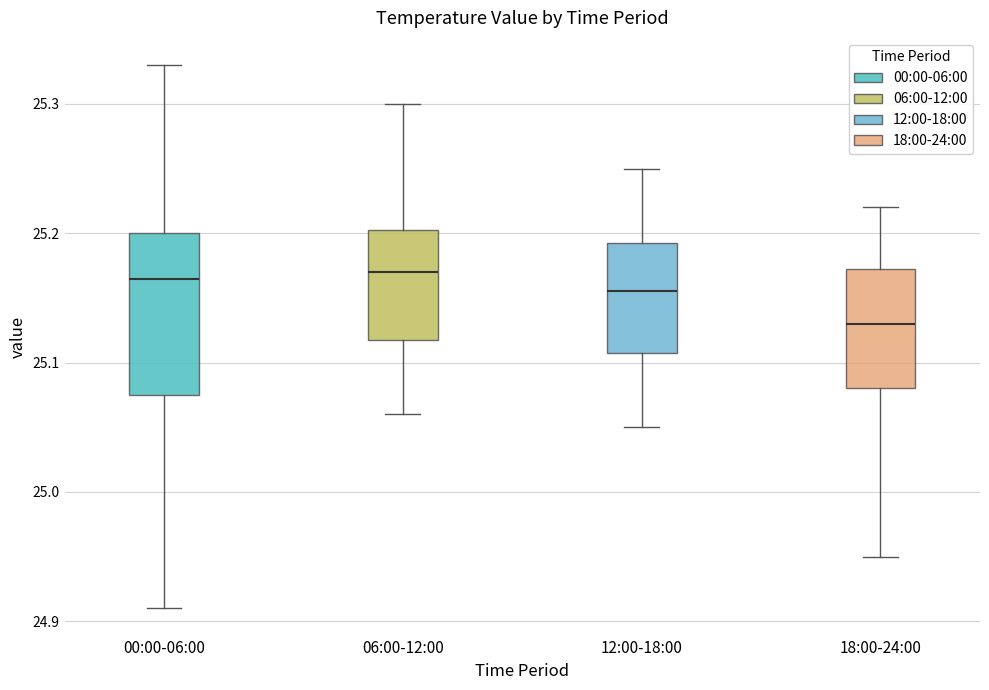

Reading left to right, transcribe this box plot: for each box, give where its median line is, the range the box spans, and where its two whiskers end, as read against the y-axis. The values are not printed on the chart, so give them approximately, as read against the axis.

00:00-06:00: median 25.17, box 25.08 to 25.20, whiskers 24.91 to 25.33
06:00-12:00: median 25.17, box 25.12 to 25.20, whiskers 25.06 to 25.30
12:00-18:00: median 25.16, box 25.11 to 25.19, whiskers 25.05 to 25.25
18:00-24:00: median 25.13, box 25.08 to 25.17, whiskers 24.95 to 25.22